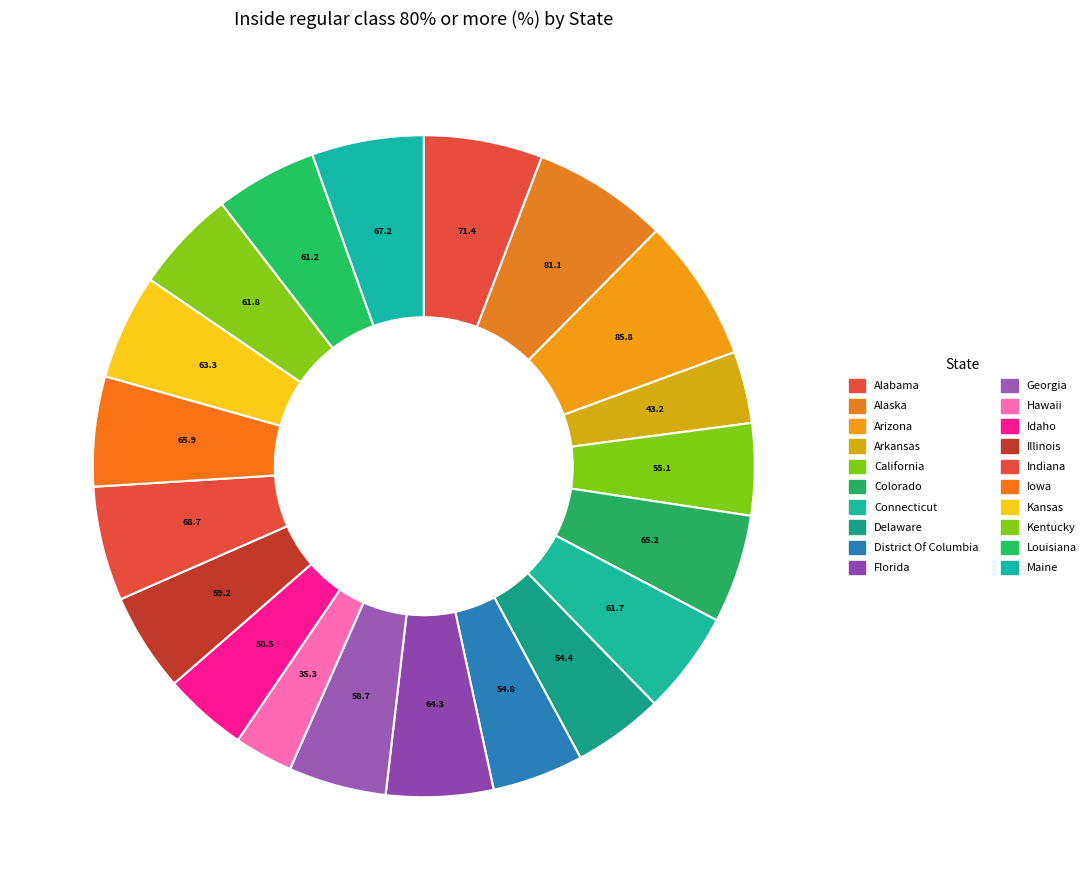

How many slices are in this pie chart?

20